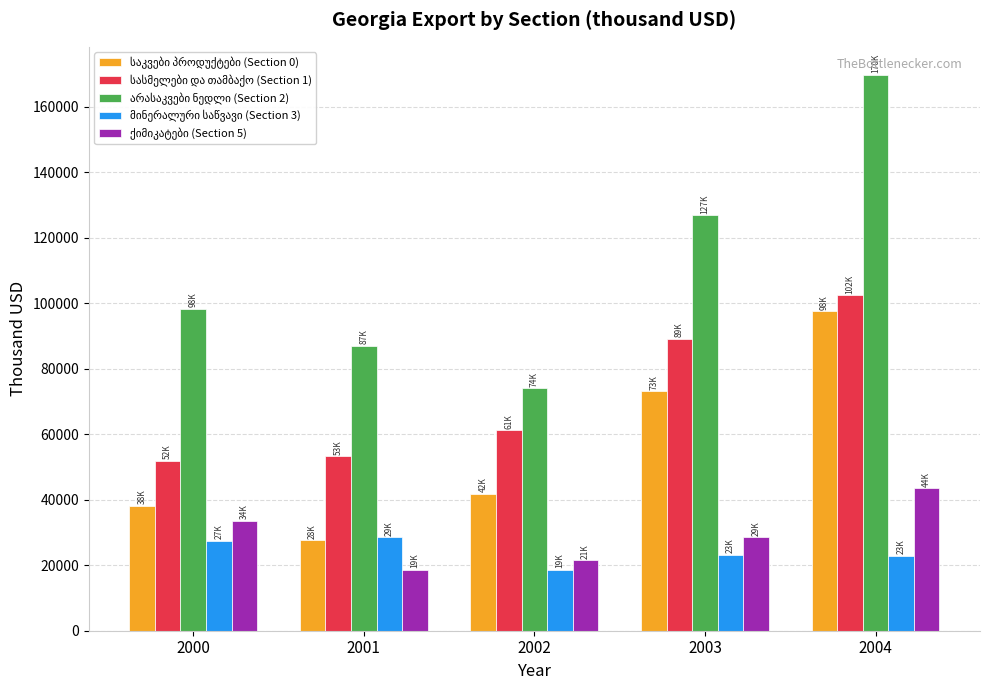

At how many categories does at least one series exceed 107322?

2